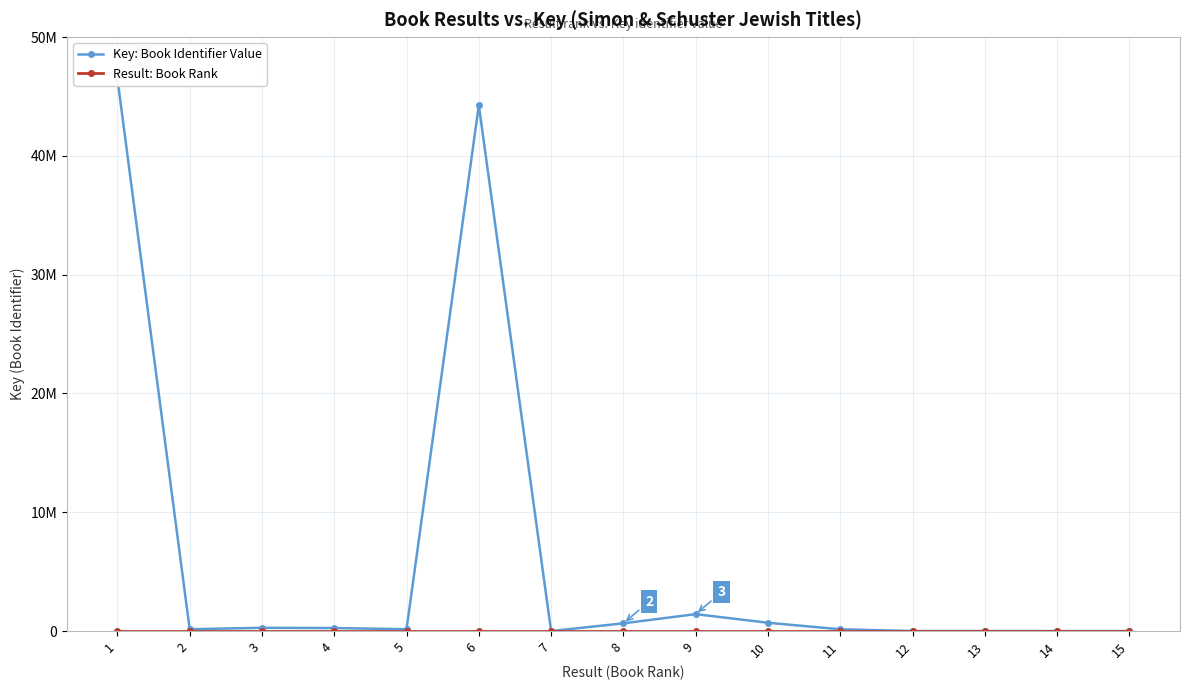

What are all the series names shown in the legend?

Key: Book Identifier Value, Result: Book Rank